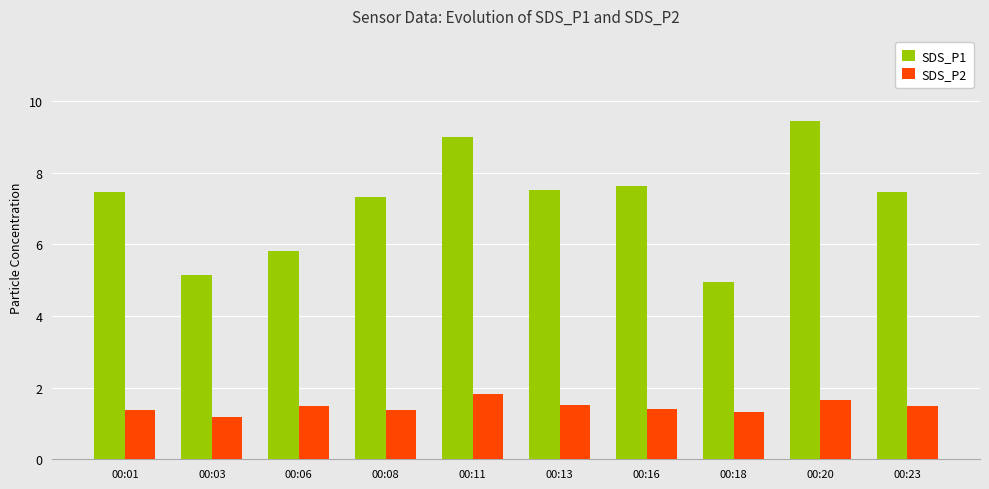

What is the sum of all SDS_P1 values?

71.7